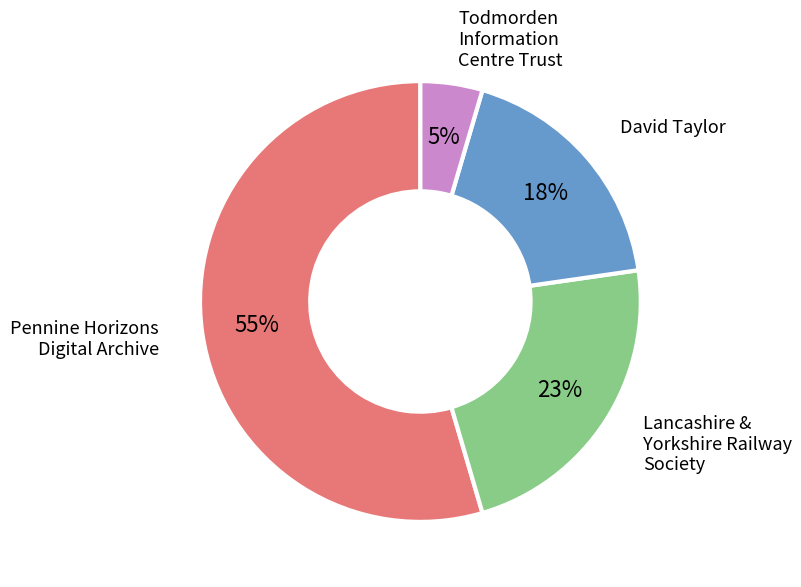

Does any single category account for the majority?

Yes